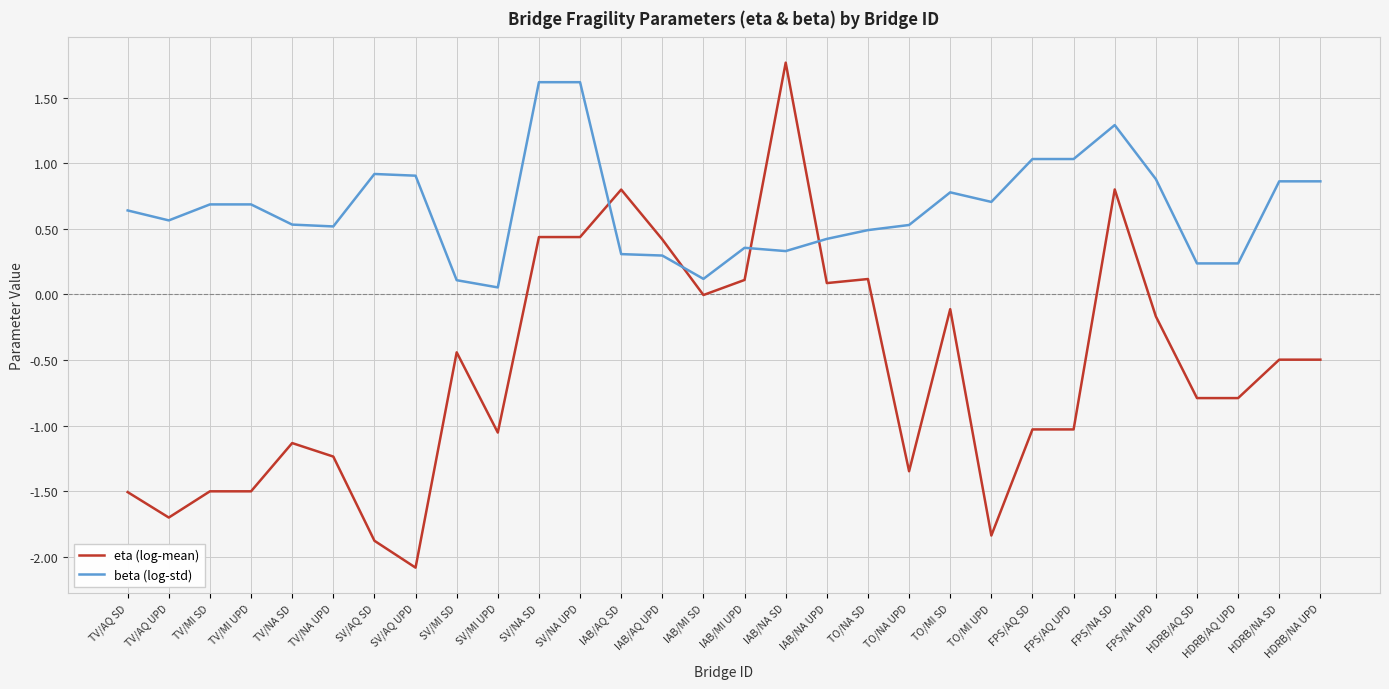

Between TV/AQ SD and FPS/AQ SD, which series saw the biggest shift?

eta (log-mean)